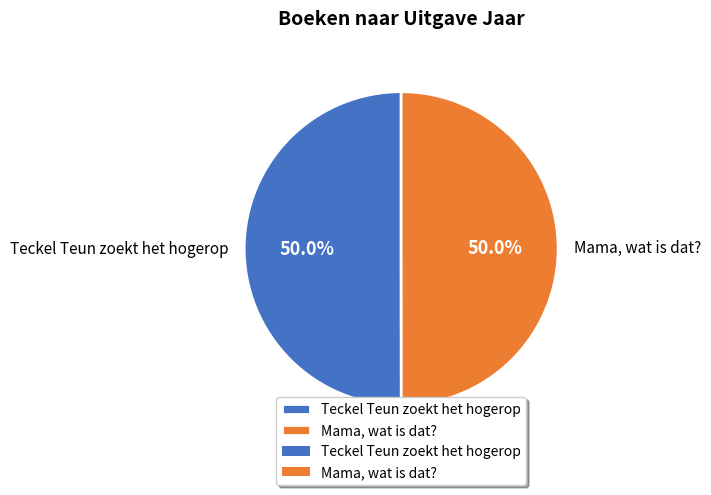

Approximately how many times larger is the value at Mama, wat is dat? compared to Teckel Teun zoekt het hogerop?

1.0